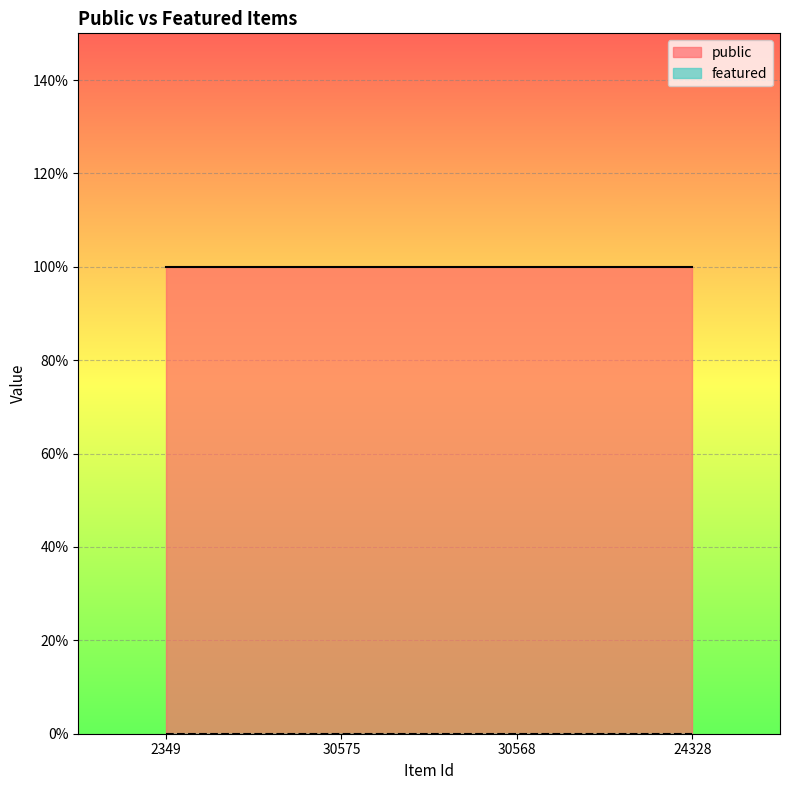

True or false: featured and public intersect in this chart.

False